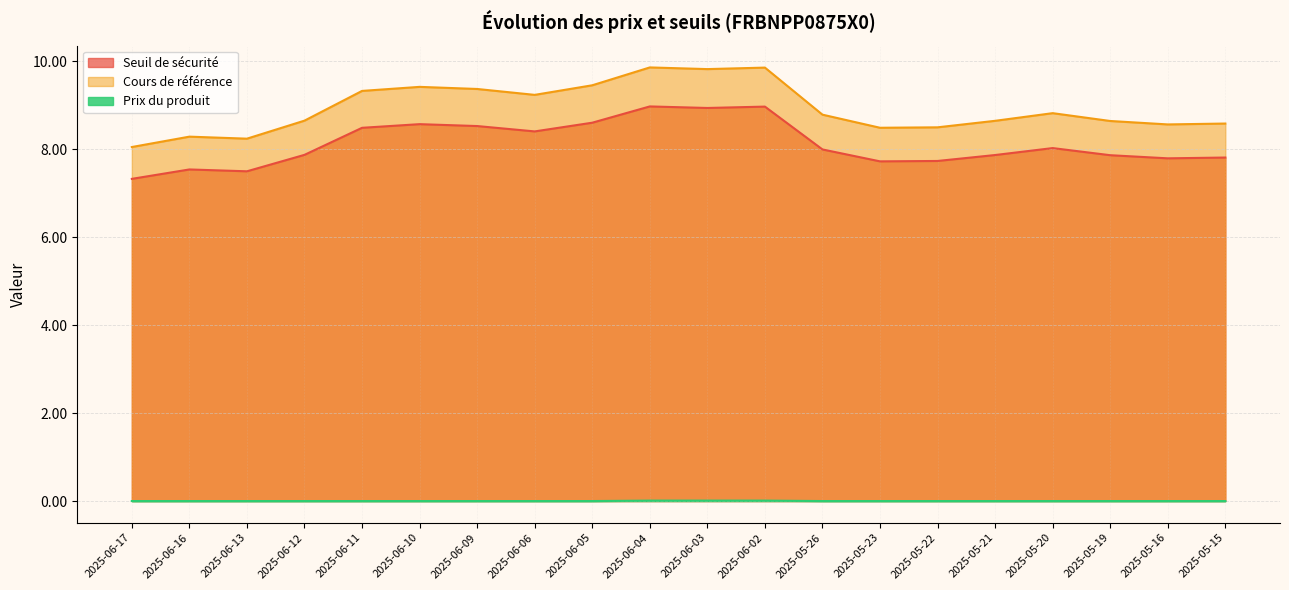

How many interior local peaks does the Cours de référence series have?

5